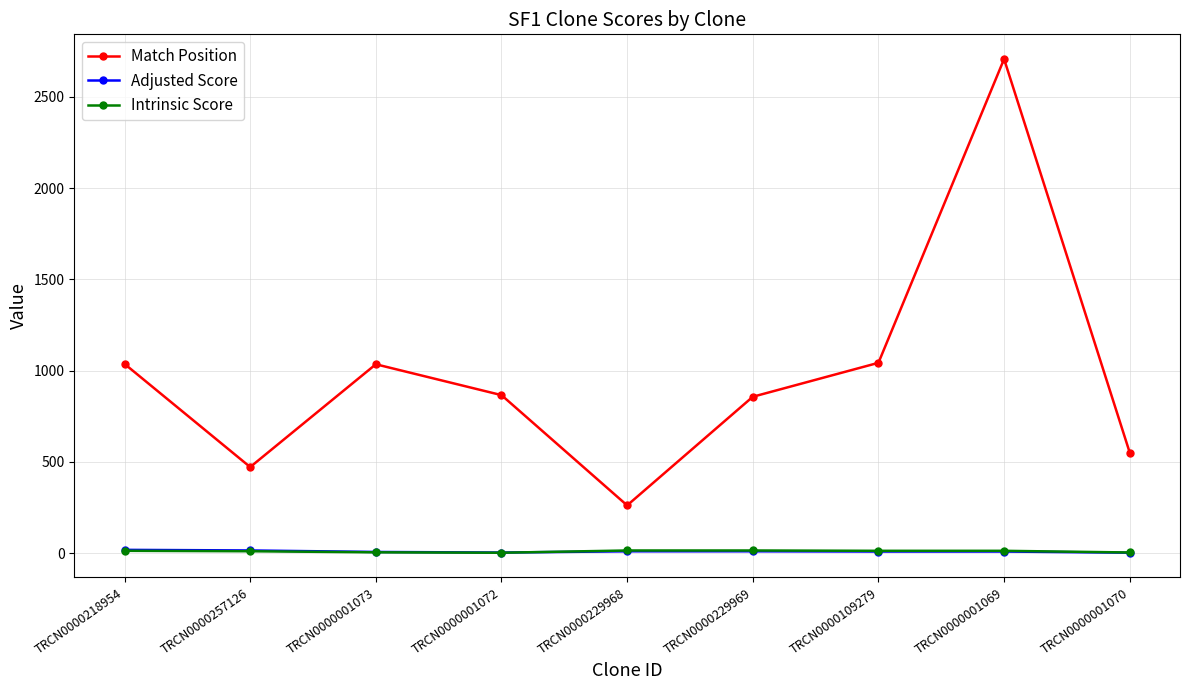

What is the value of the Match Position point at the 8th from the left?

2707.0